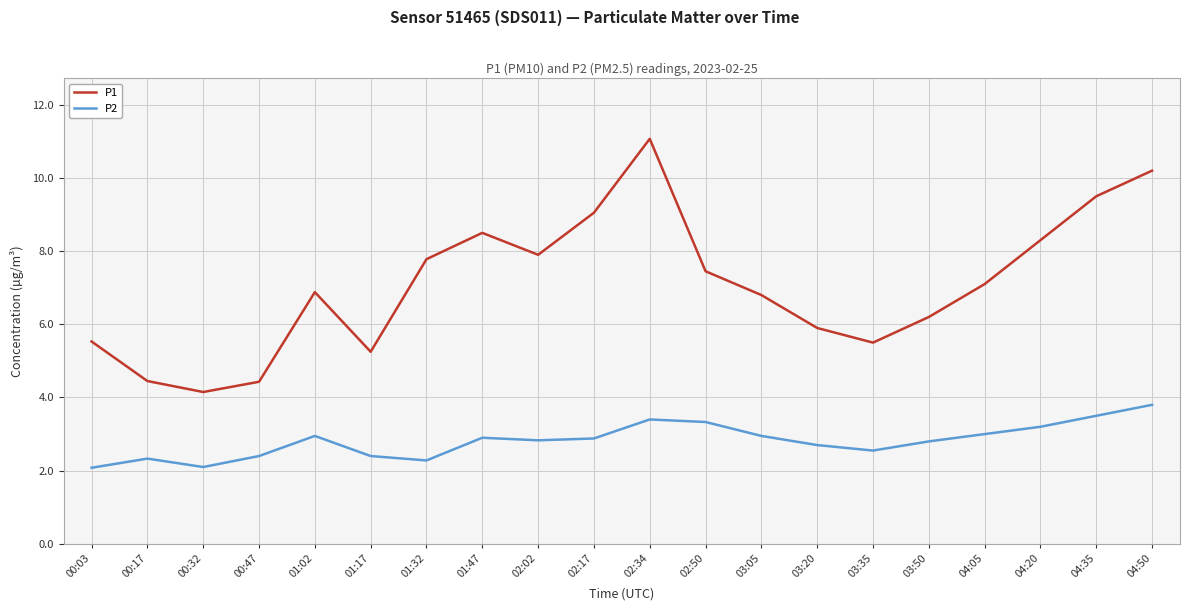

Which series has the widest spread of values?

P1